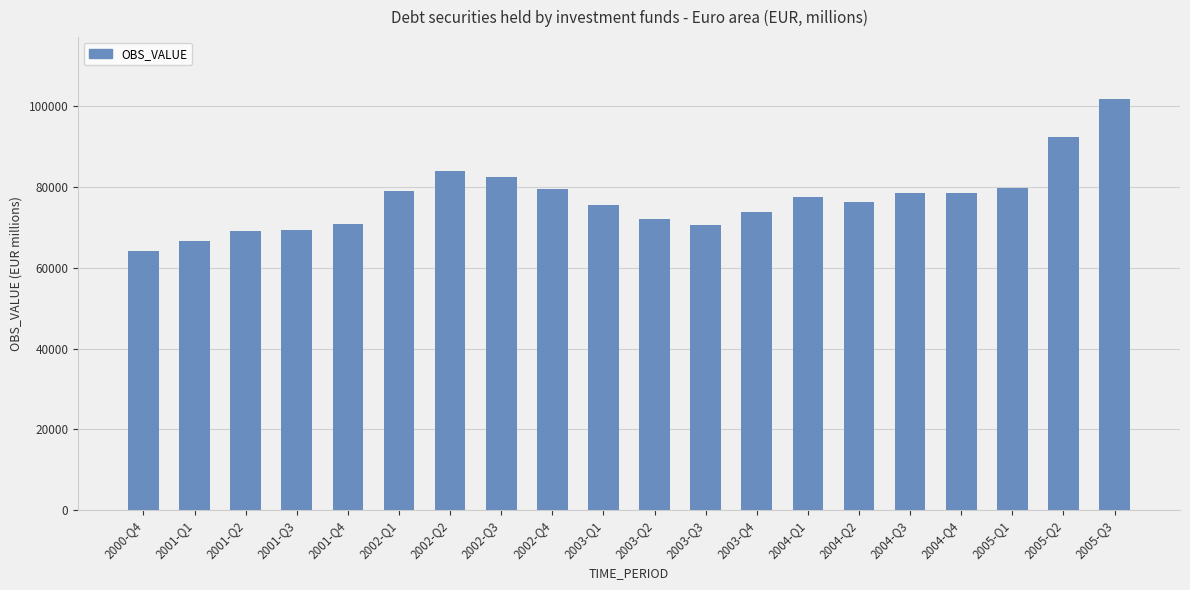

What is the sum of all values?

1541994.8